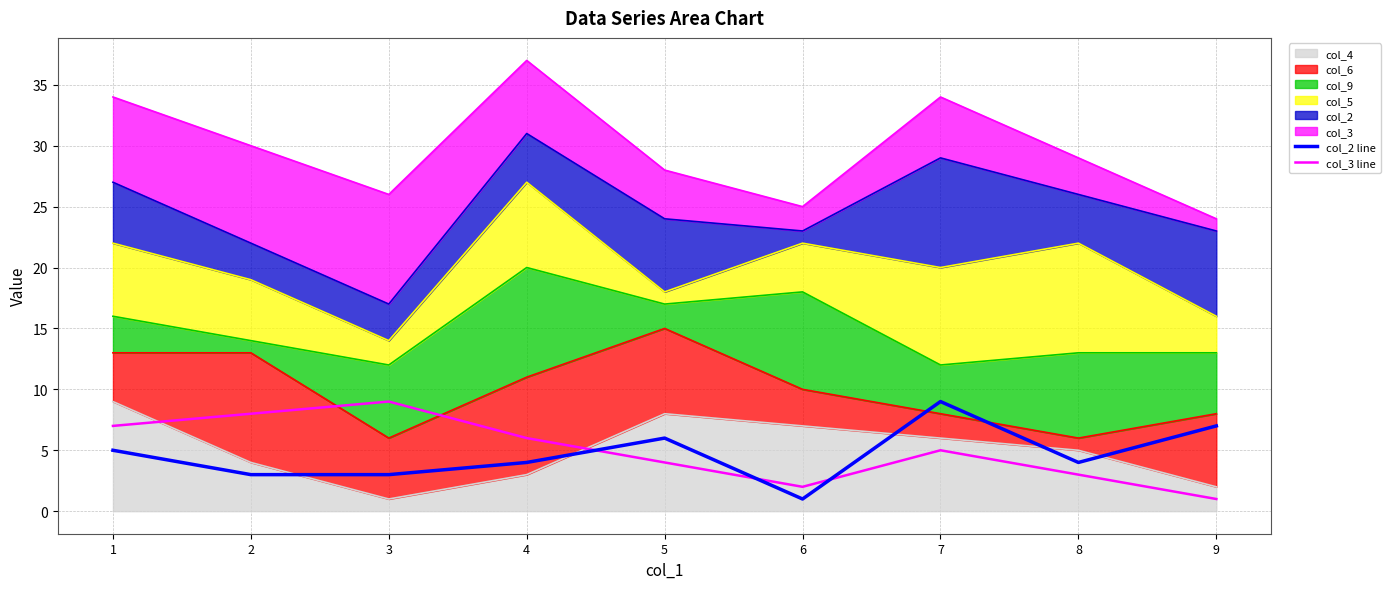

Reading left to right, extract all data points from this chart.

col_2 line: 5	3	3	4	6	1	9	4	7
col_3 line: 7	8	9	6	4	2	5	3	1